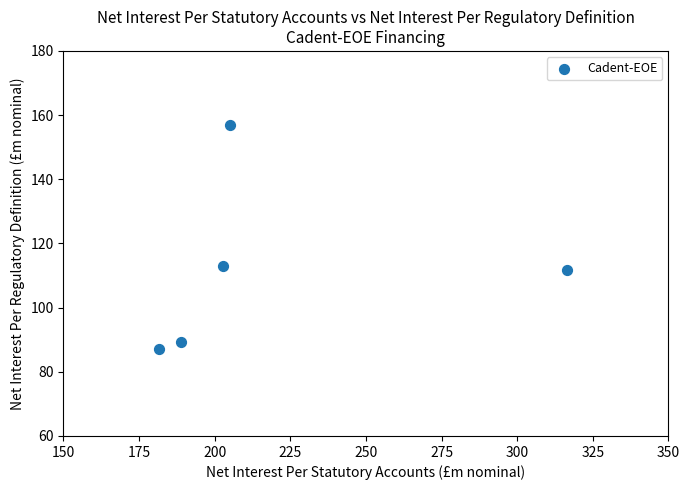

What Y value in the scatter plot is closest to 122?

113.1